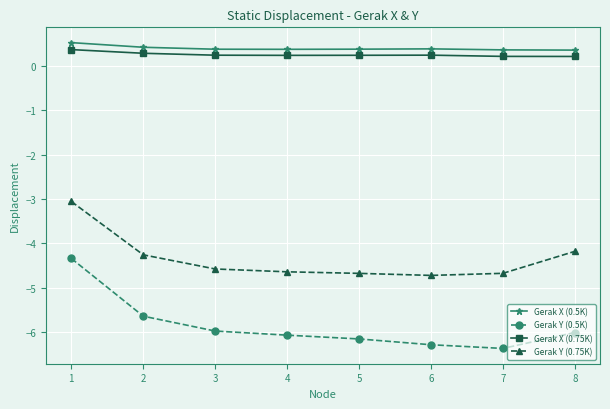

True or false: Gerak X (0.5K) and Gerak X (0.75K) cross at least once.

False